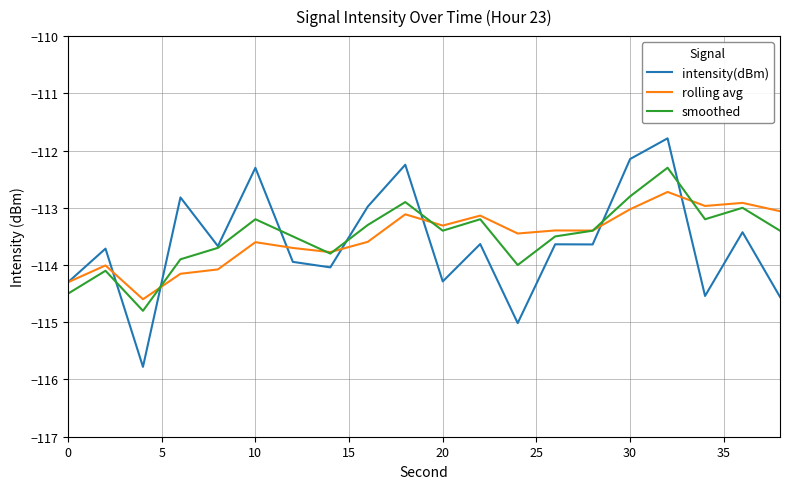

What is the greatest value displayed?

-111.8